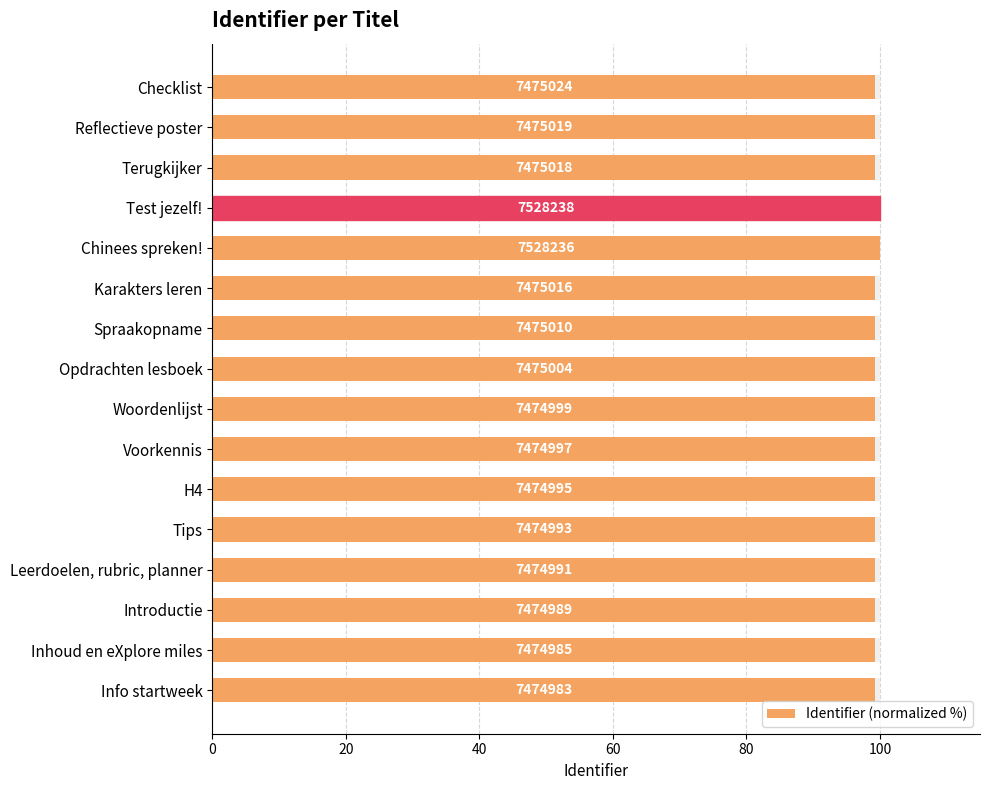

What is the value of the 6th bar from the left?

99.3